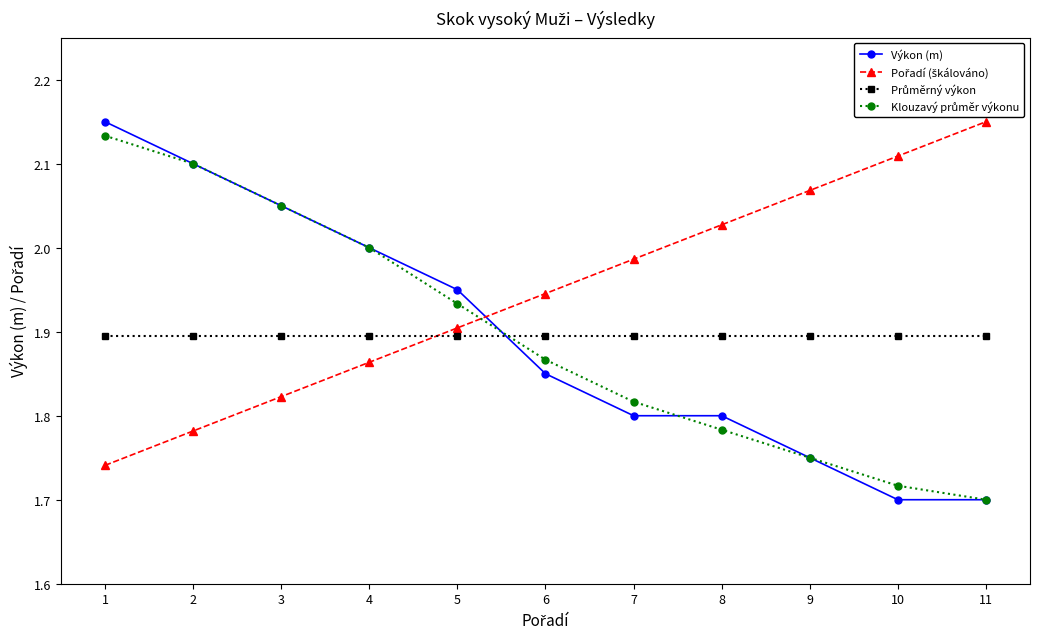

Which series changed the most between 2 and 10?

Výkon (m)